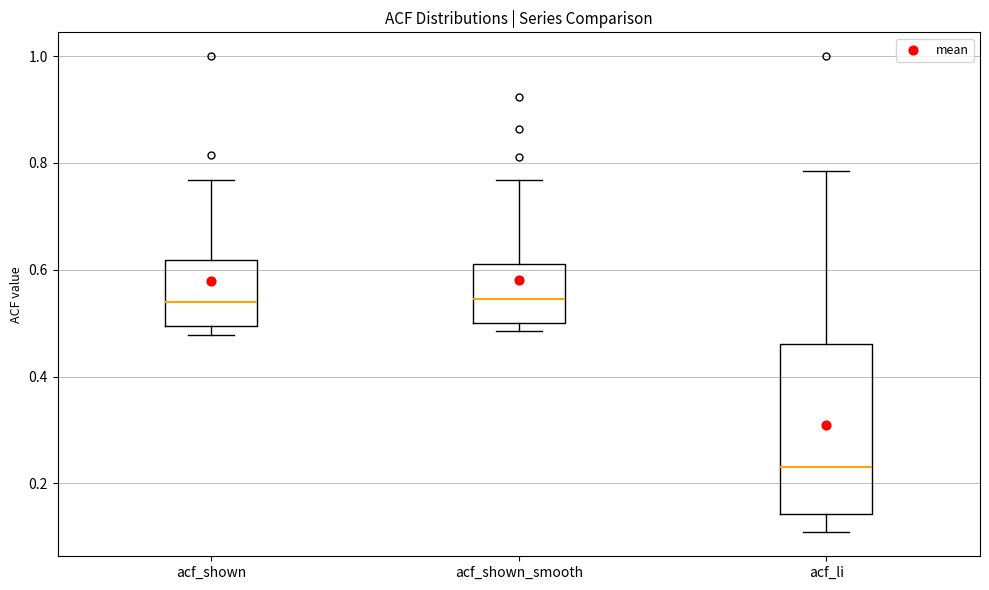

Where is the lower edge of the box for acf_shown on the y-axis? The values are not printed on the chart, so give them approximately, as read against the axis.

0.50